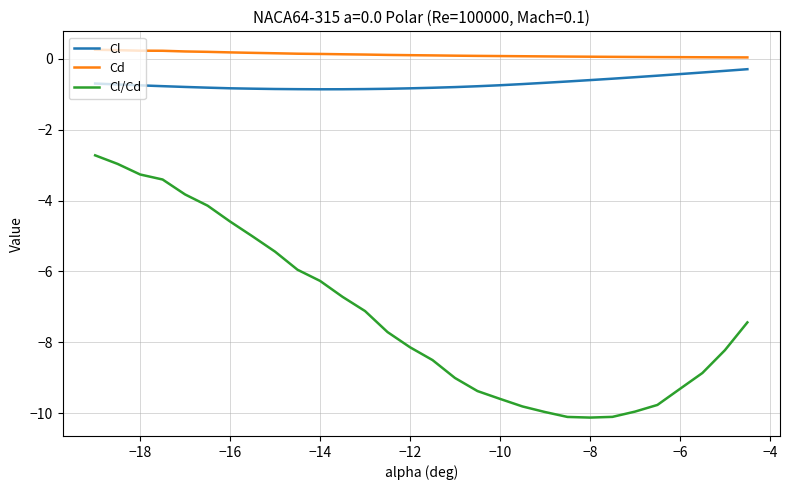

Is this an area chart (filled region under the line)?

No